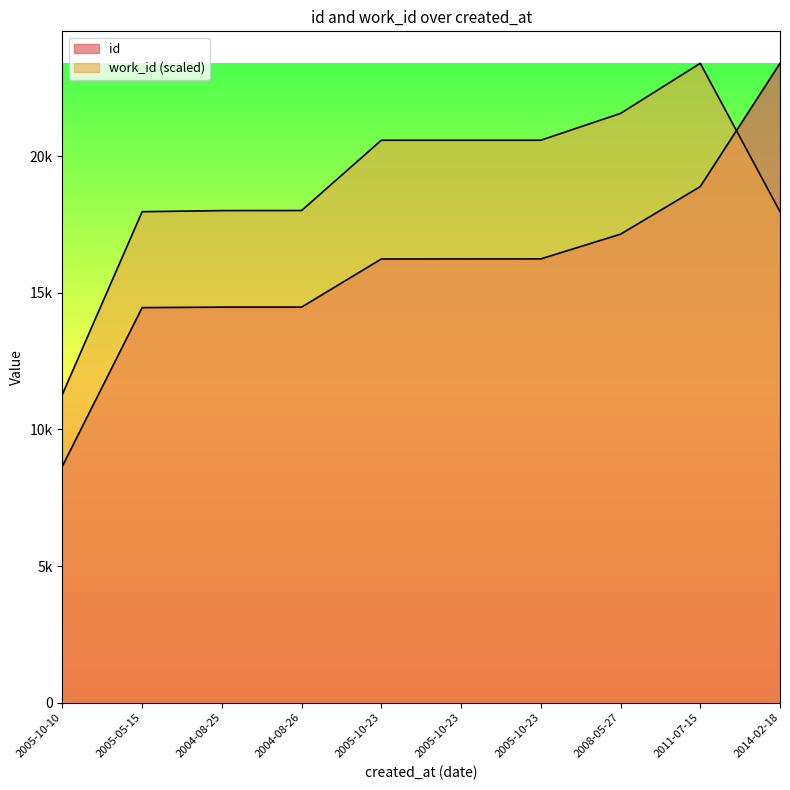

Reading right to left, transcribe all the data shown in this chart.

id: 2014-02-18=23405.0	2011-07-15=18892.0	2008-05-27=17149.0	2005-10-23=16244.0	2005-10-23=16242.0	2005-10-23=16241.0	2004-08-26=14479.0	2004-08-25=14478.0	2005-05-15=14460.0	2005-10-10=8656.0
work_id: 2014-02-18=17972.2	2011-07-15=23405.0	2008-05-27=21570.7	2005-10-23=20588.4	2005-10-23=20588.4	2005-10-23=20588.4	2004-08-26=18015.7	2004-08-25=18012.3	2005-05-15=17972.2	2005-10-10=11286.5